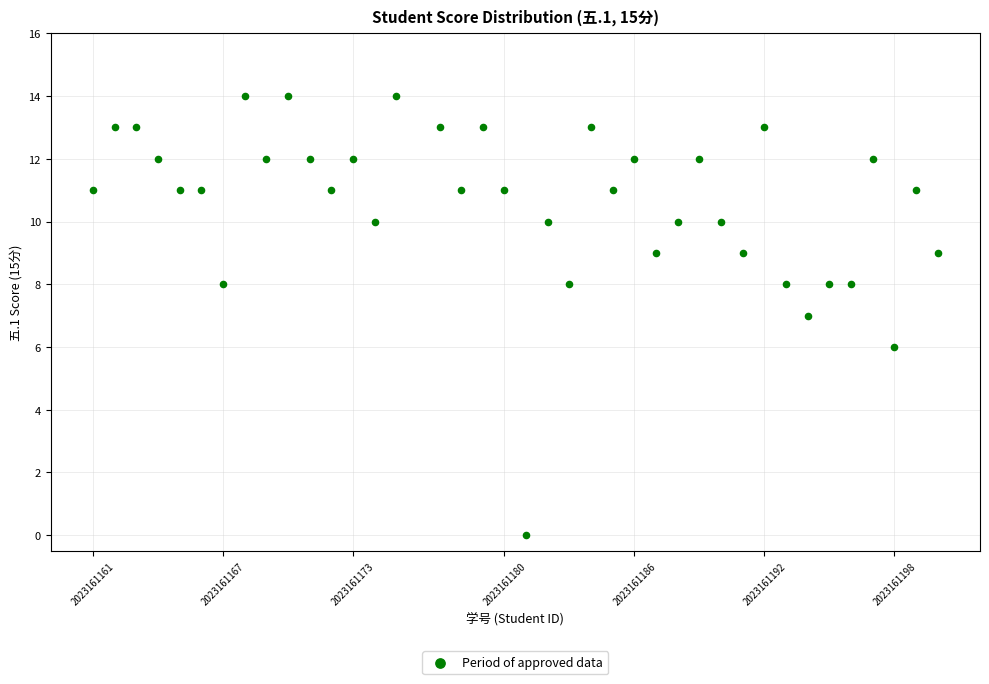

What is the range of Y values (max minus min)?

14